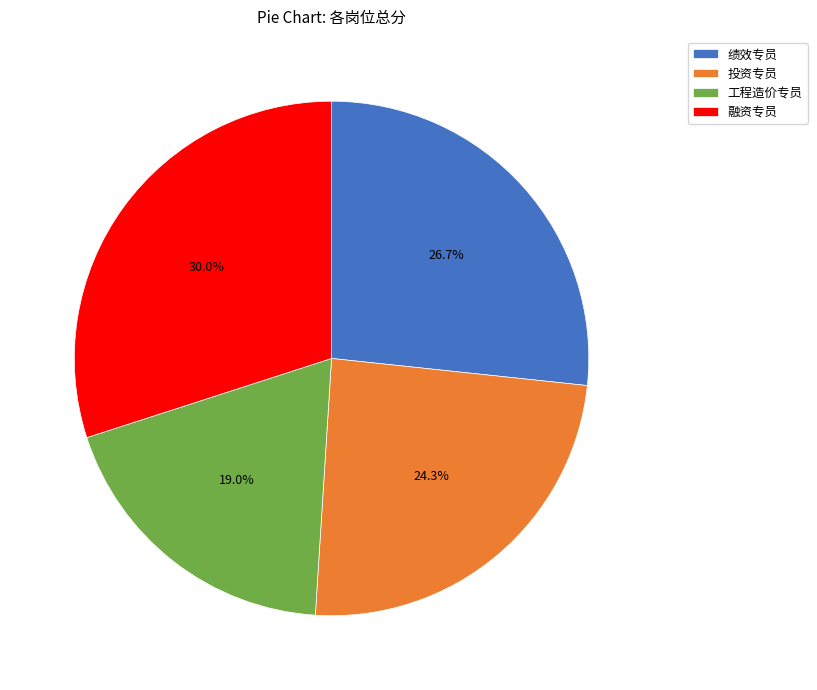

Rank the categories by value from highest to lowest.

融资专员, 绩效专员, 投资专员, 工程造价专员